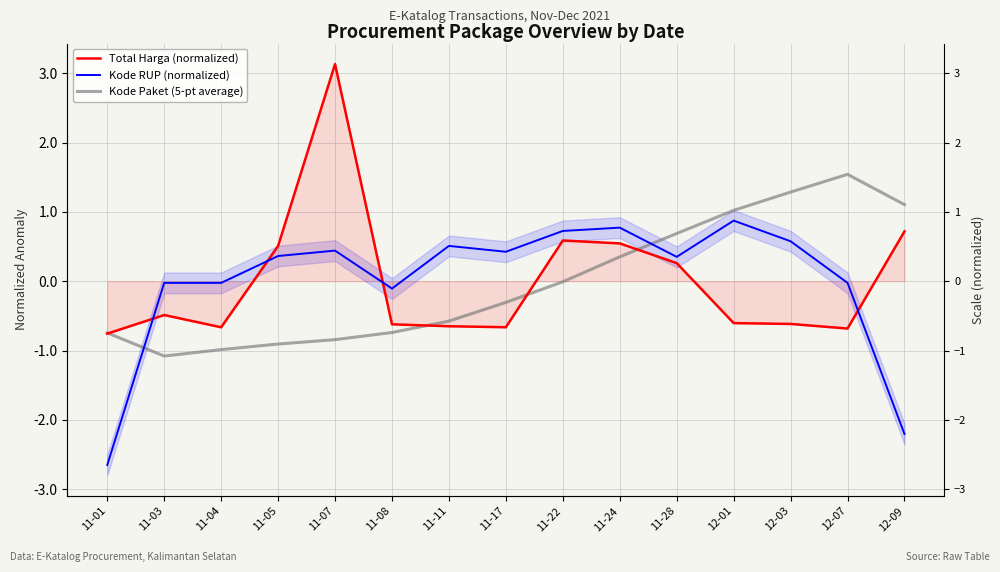

At which category does Kode Paket (5-pt average) reach its first local peak?

12-07